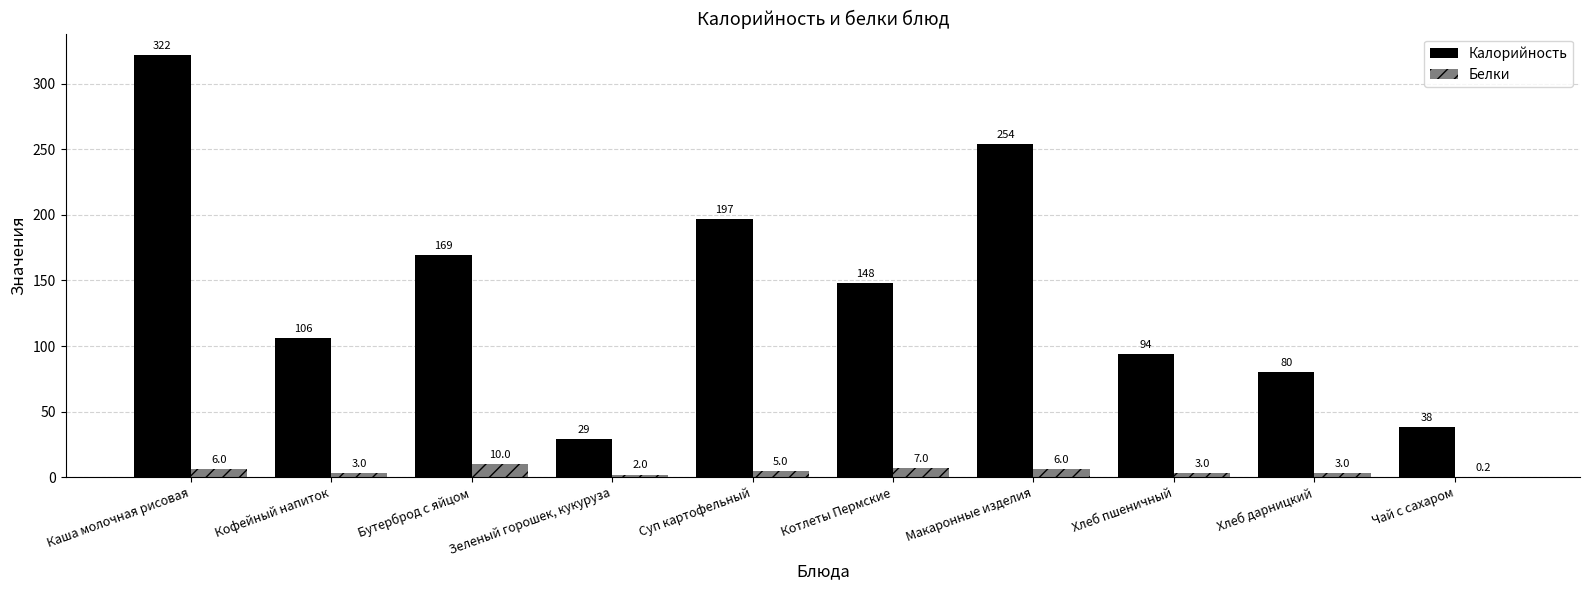

What is the sum of all Калорийность values?

1437.0